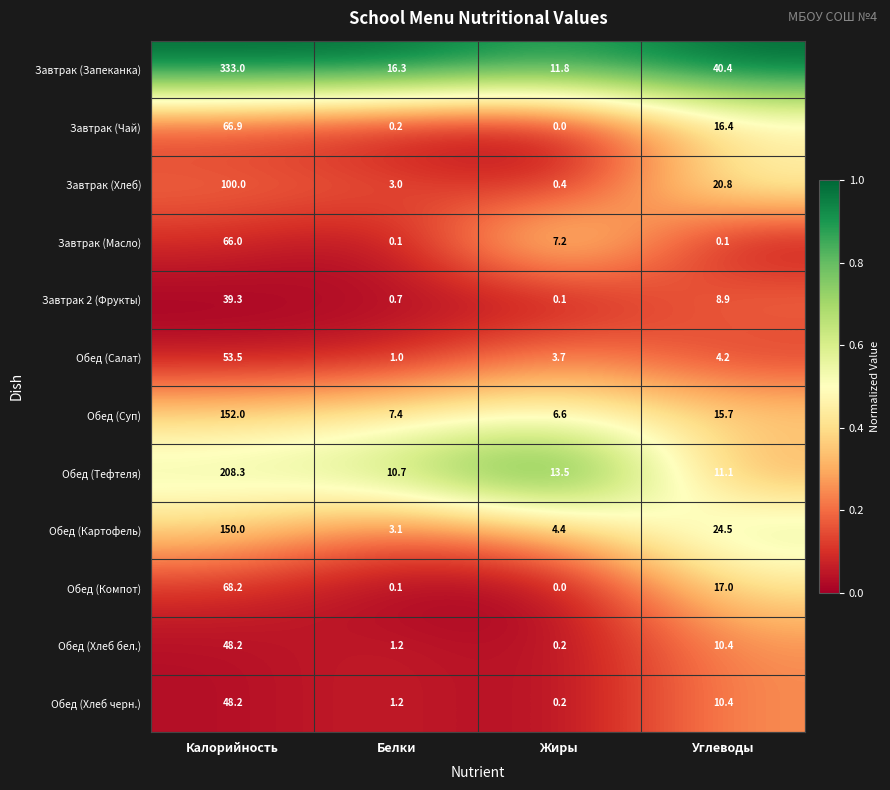

How many series are shown in this chart?

12